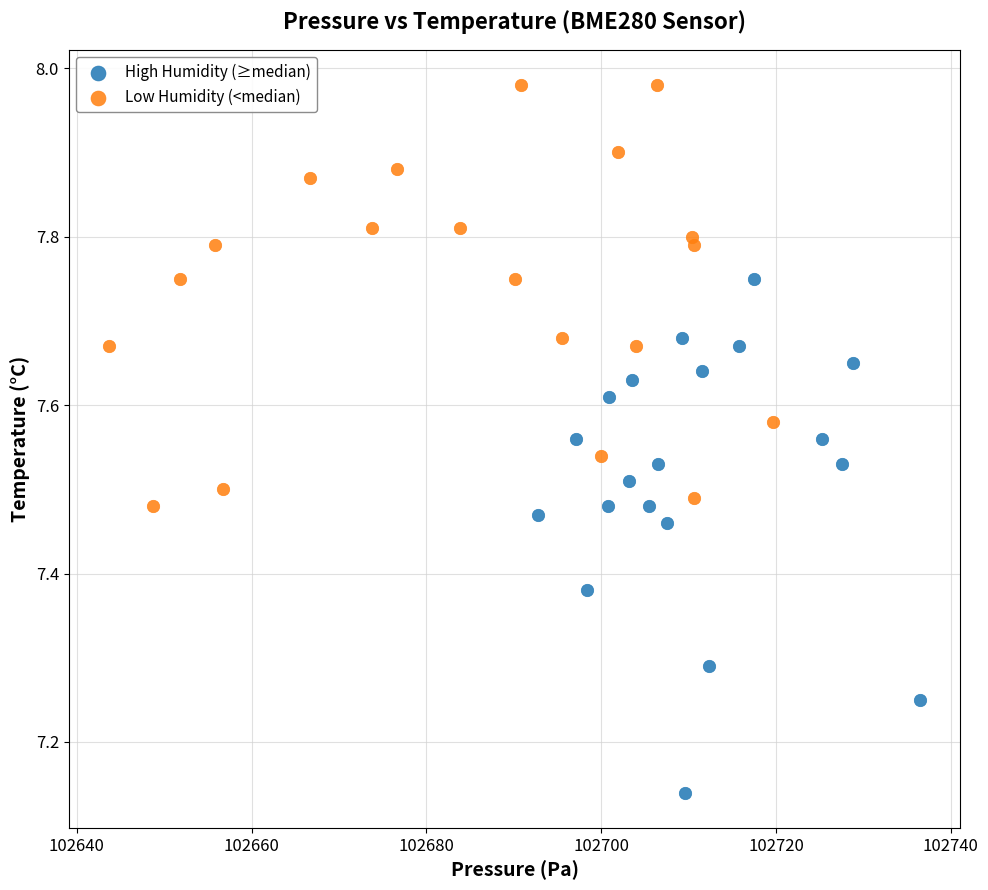

Which series has the largest Y range (max minus min)?

High Humidity (≥median)